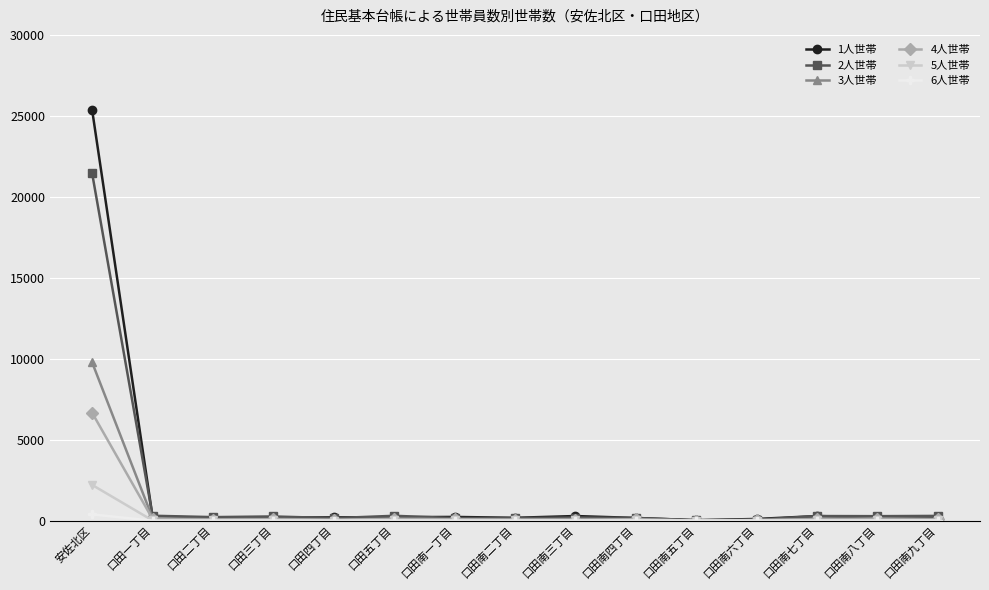

Count the number of categories in the chart.

15